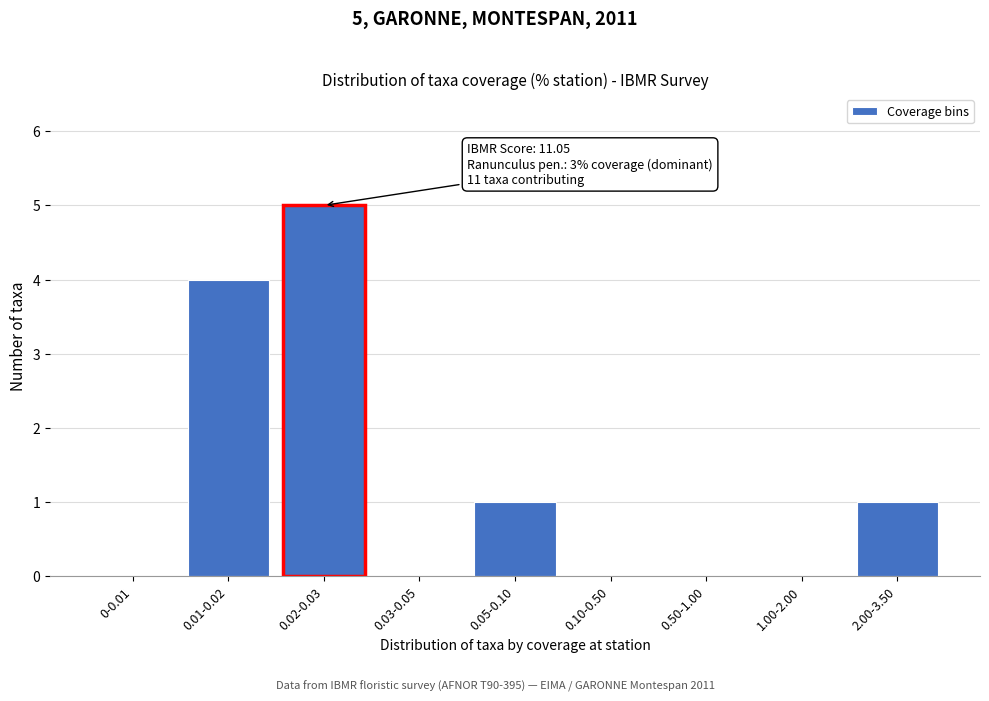

Reading left to right, transcribe all the data shown in this chart.

0-0.01=0	0.01-0.02=4	0.02-0.03=5	0.03-0.05=0	0.05-0.10=1	0.10-0.50=0	0.50-1.00=0	1.00-2.00=0	2.00-3.50=1